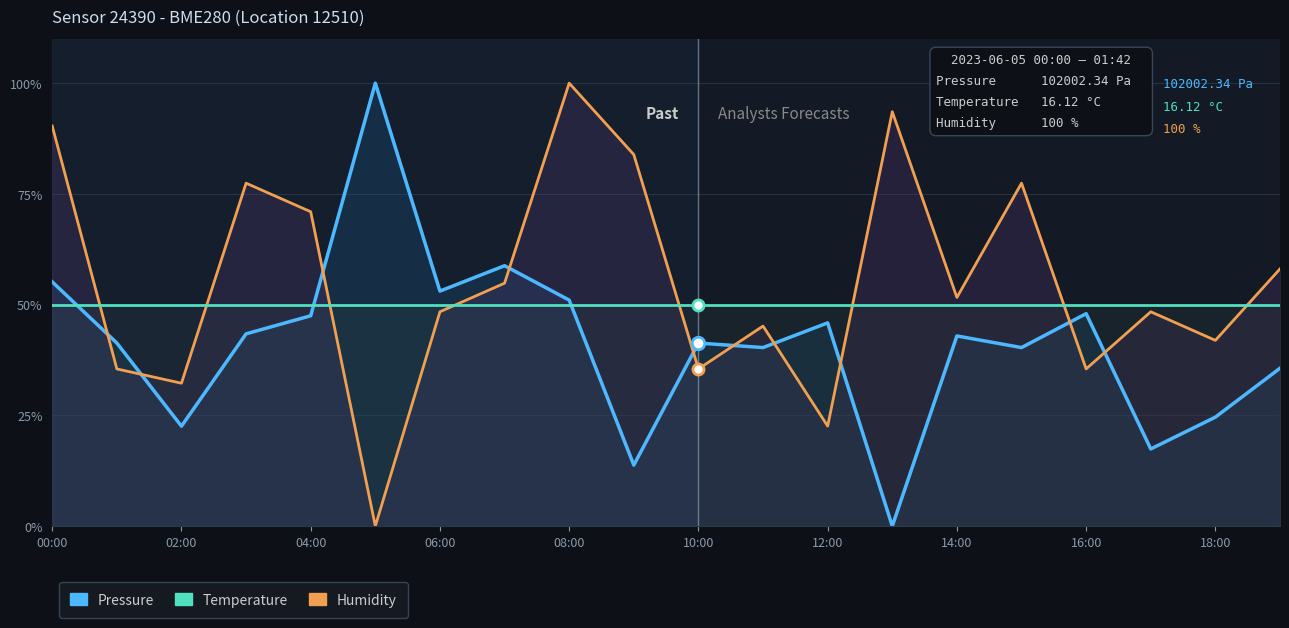

Is it true that Humidity equals 30.8 at 11?

False